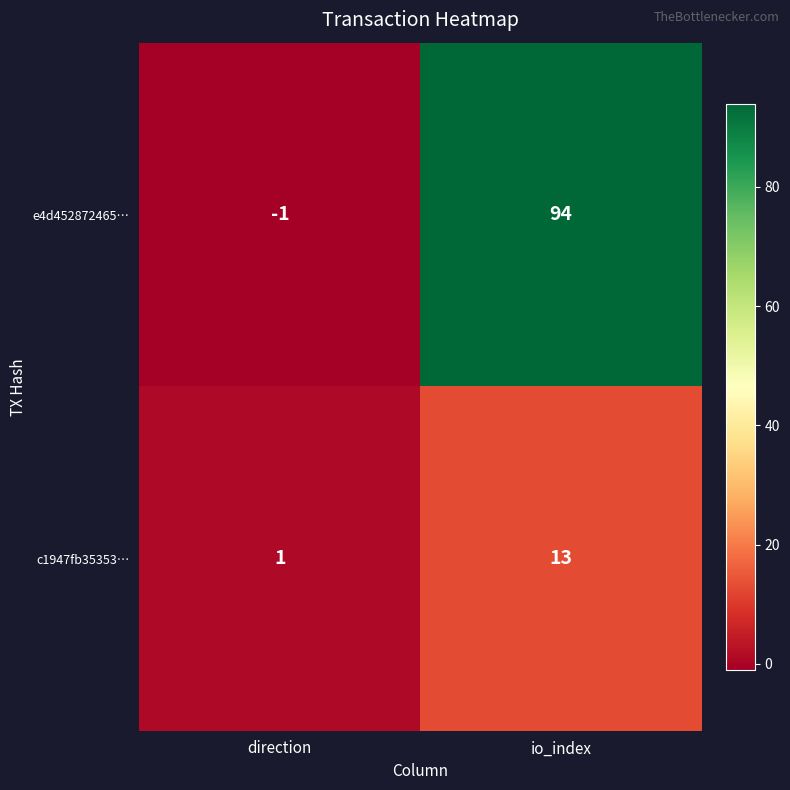

Is the value of e4d452872465… at io_index greater than the value of c1947fb35353… at direction?

Yes